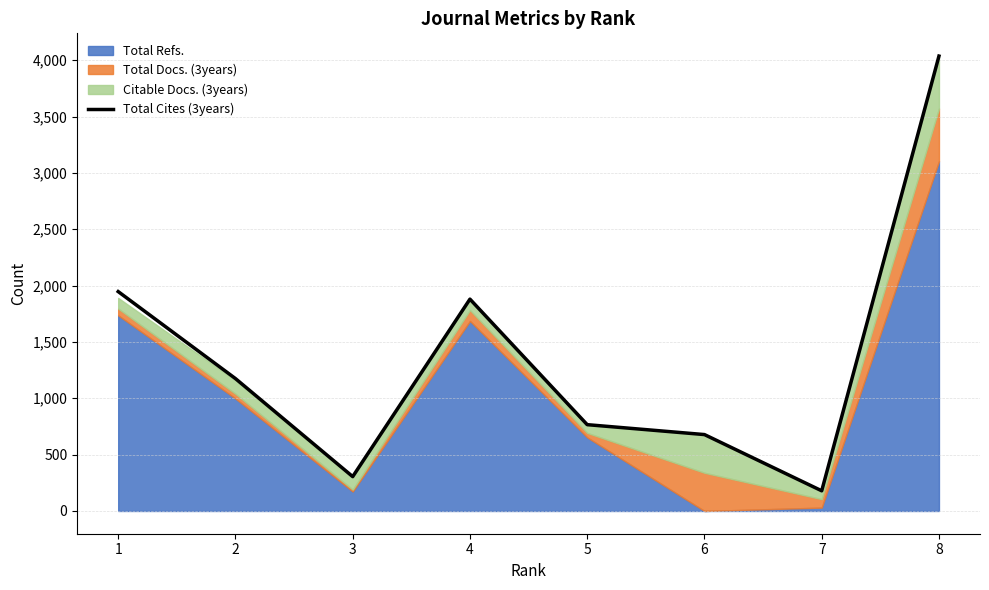

What is the difference between the values at 8 and 5?

3271